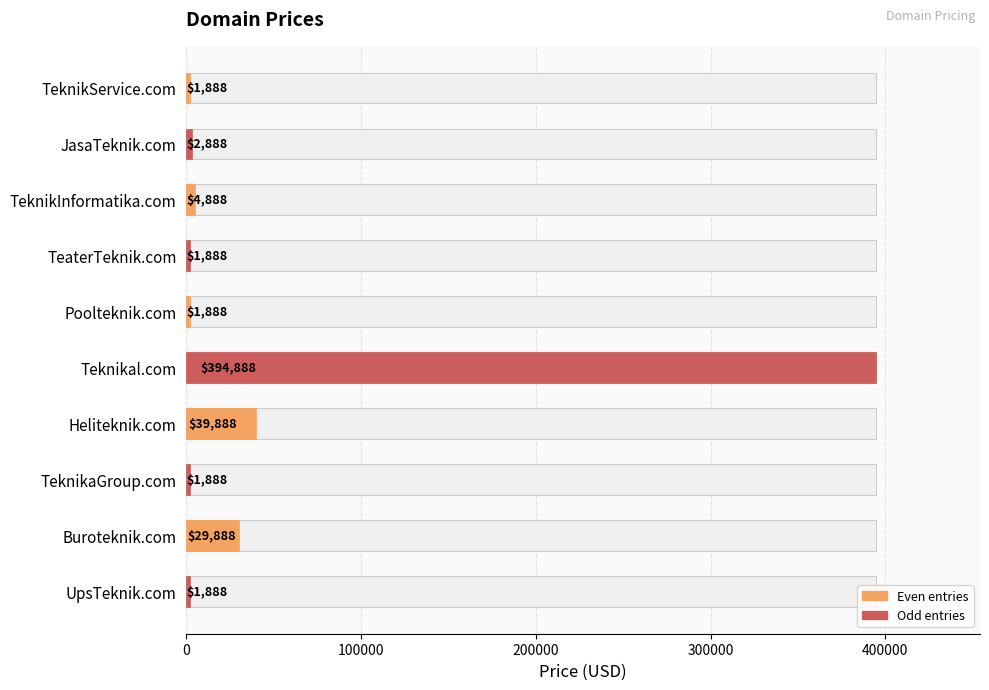

Approximately how many times larger is the value at Heliteknik.com compared to UpsTeknik.com?

21.1